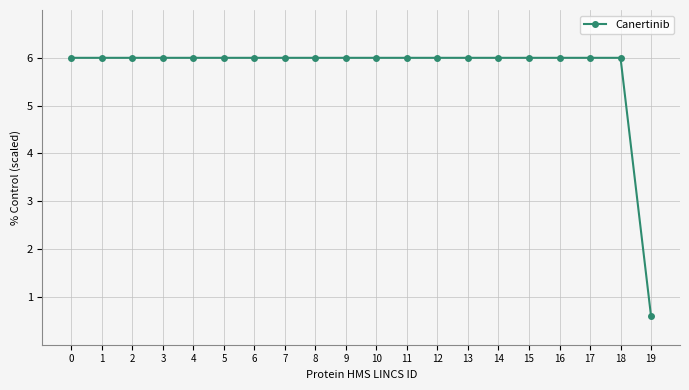

Reading left to right, what are all the values shown in this chart?

6.0	6.0	6.0	6.0	6.0	6.0	6.0	6.0	6.0	6.0	6.0	6.0	6.0	6.0	6.0	6.0	6.0	6.0	6.0	0.6